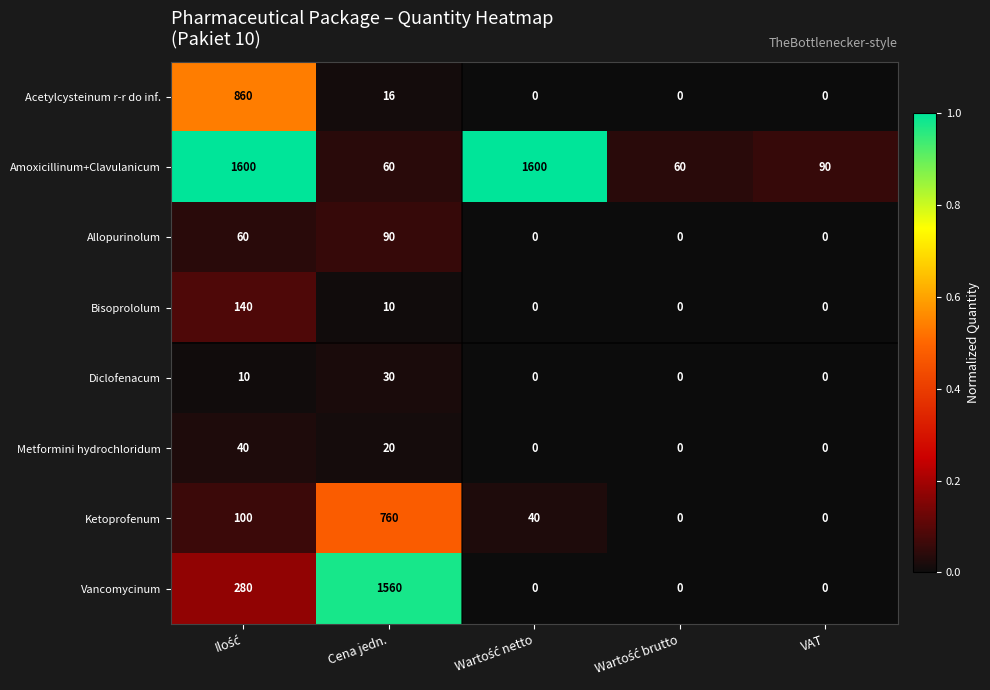

What is the difference between the highest and lowest values at Cena jedn.?

1550